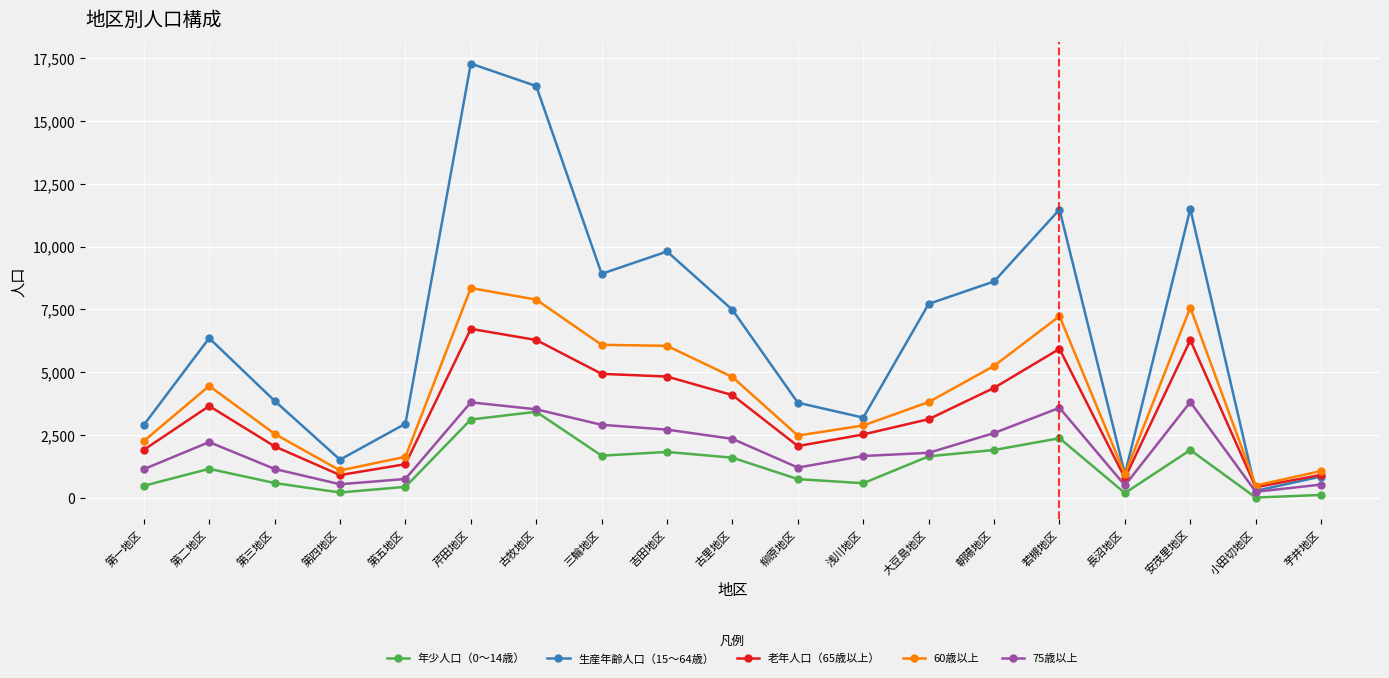

Is it true that 60歳以上 equals 4459 at 第二地区?

True